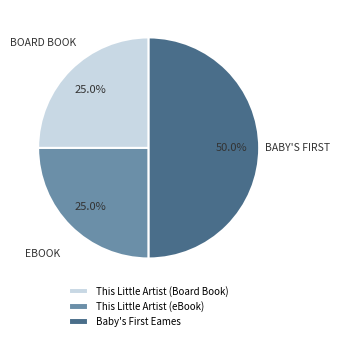

Does This Little Artist (Board Book) account for over 50% of the chart?

No